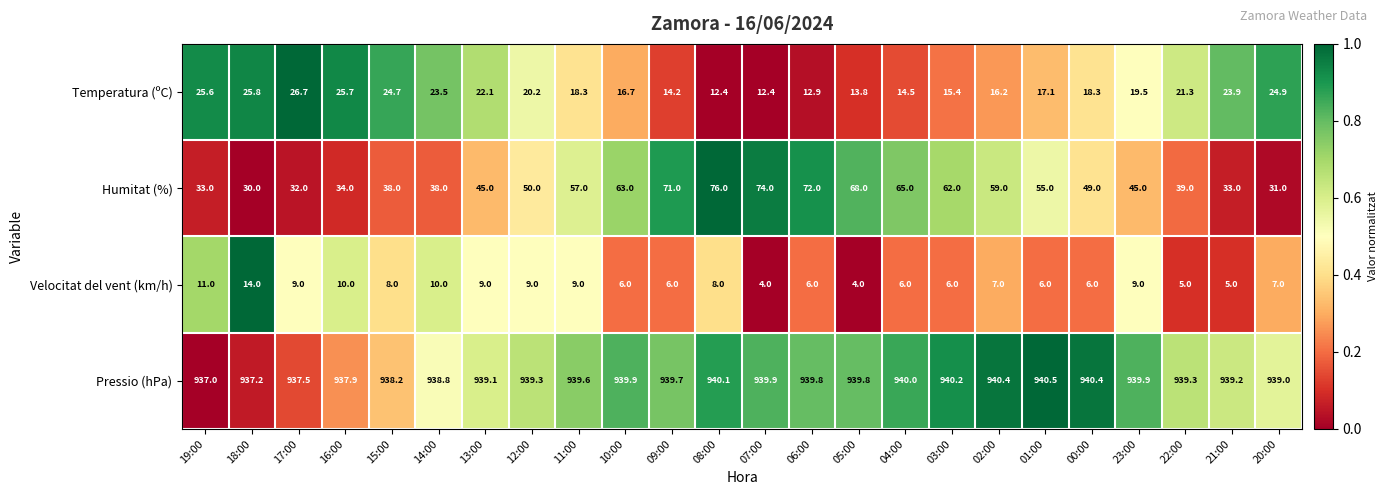

Is it true that Pressio (hPa) equals 940.0 at 04:00?

True